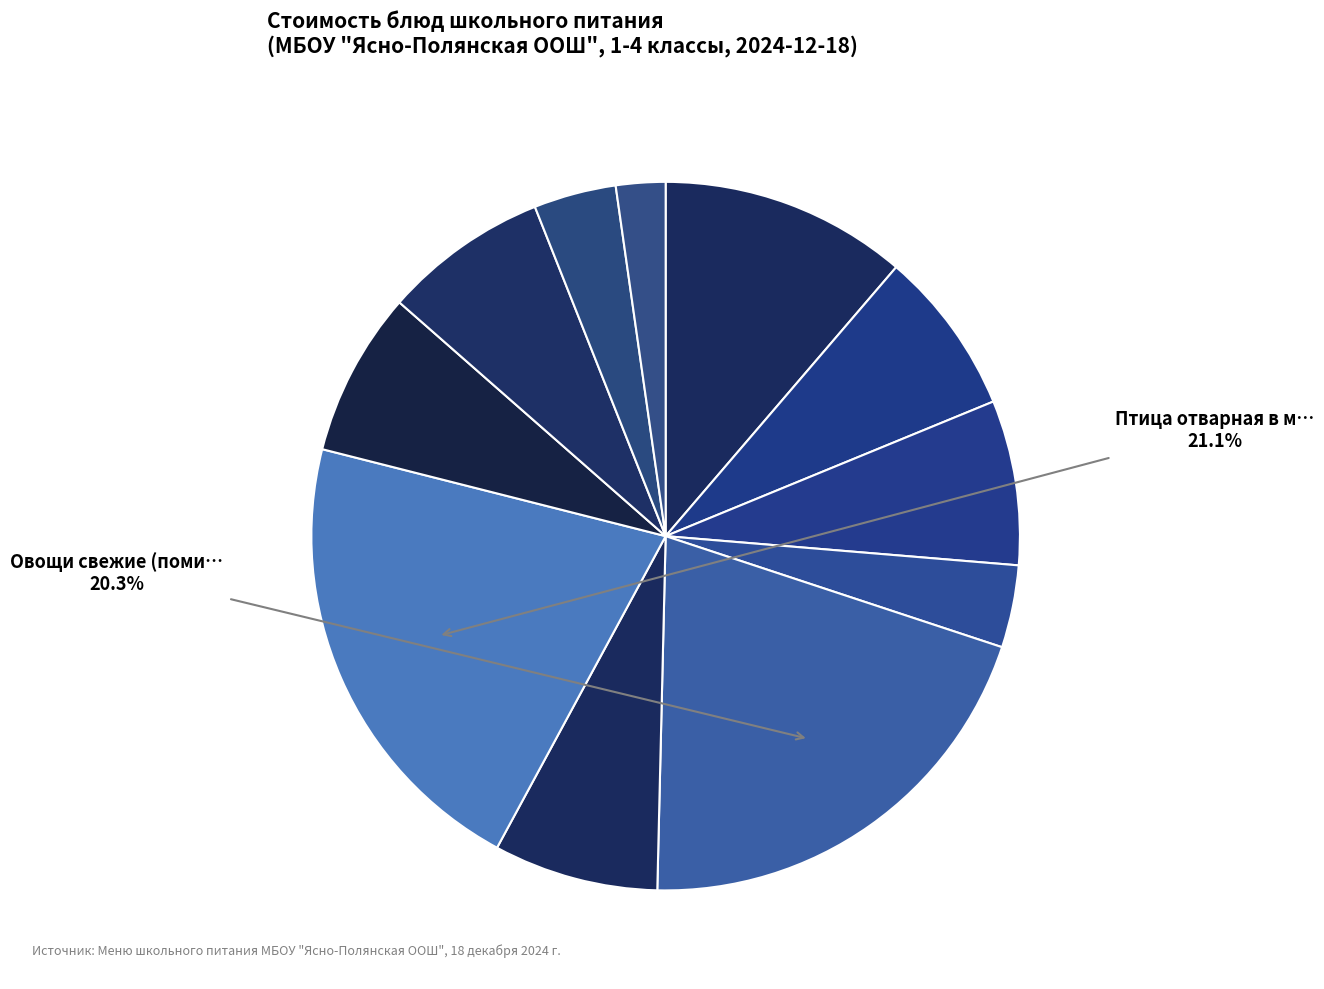

How many slices are in this pie chart?

11